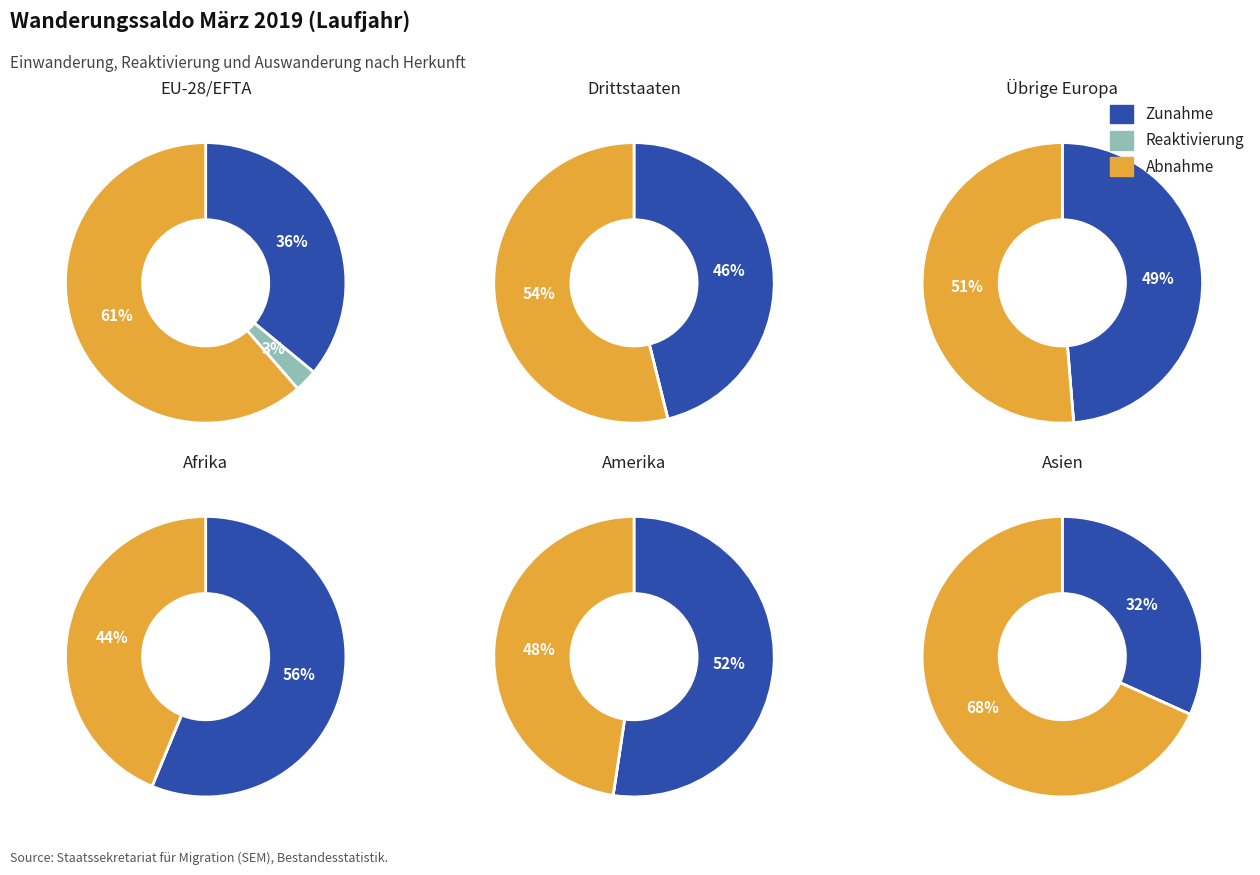

To the nearest percent, what is the difference between the largest and smallest slice percentages?

65%